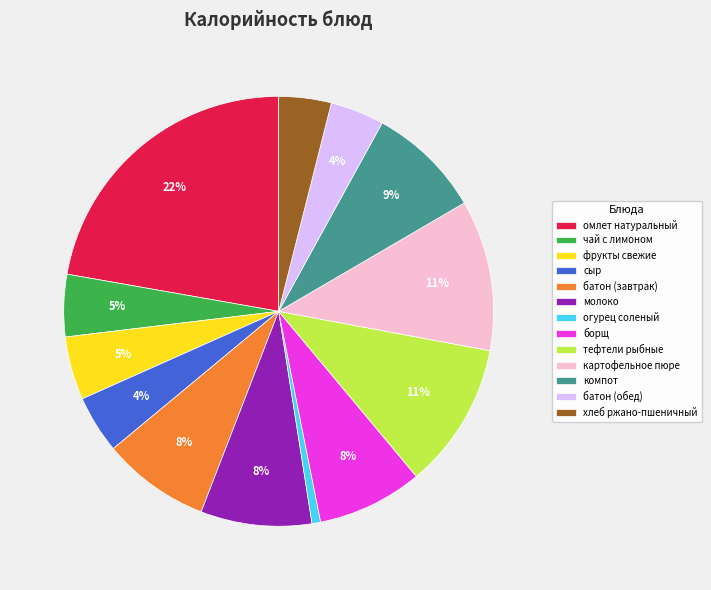

Between молоко and батон (обед), which is larger?

молоко